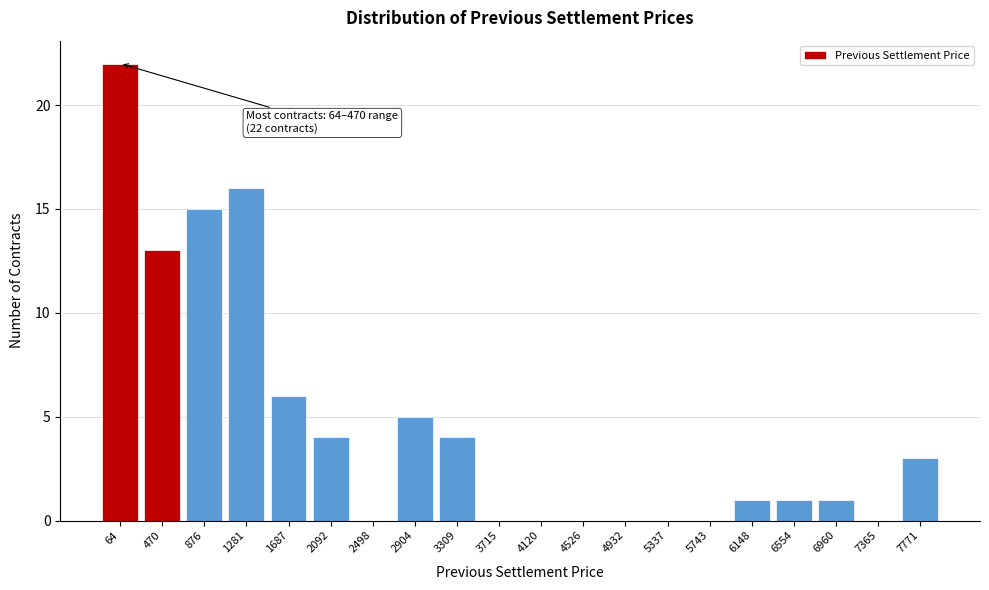

Reading right to left, extract all data points from this chart.

7771=3	7365=0	6960=1	6554=1	6148=1	5743=0	5337=0	4932=0	4526=0	4120=0	3715=0	3309=4	2904=5	2498=0	2092=4	1687=6	1281=16	876=15	470=13	64=22